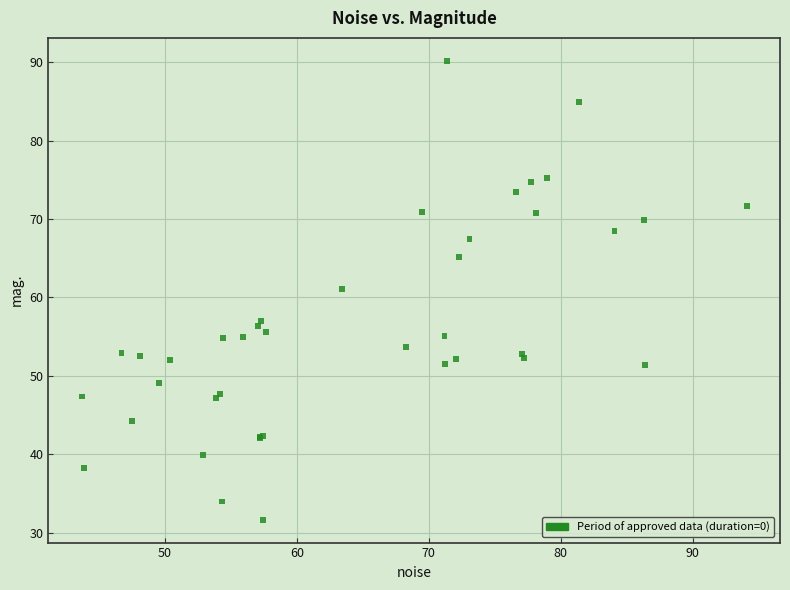

What Y value in the scatter plot is closest to 60?

61.0